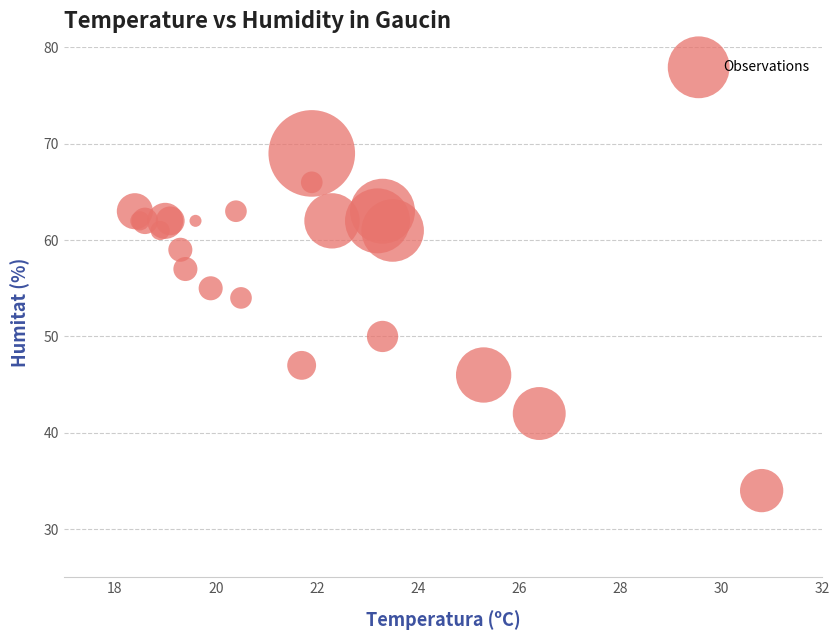

What Y value in the scatter plot is closest to 51?

50